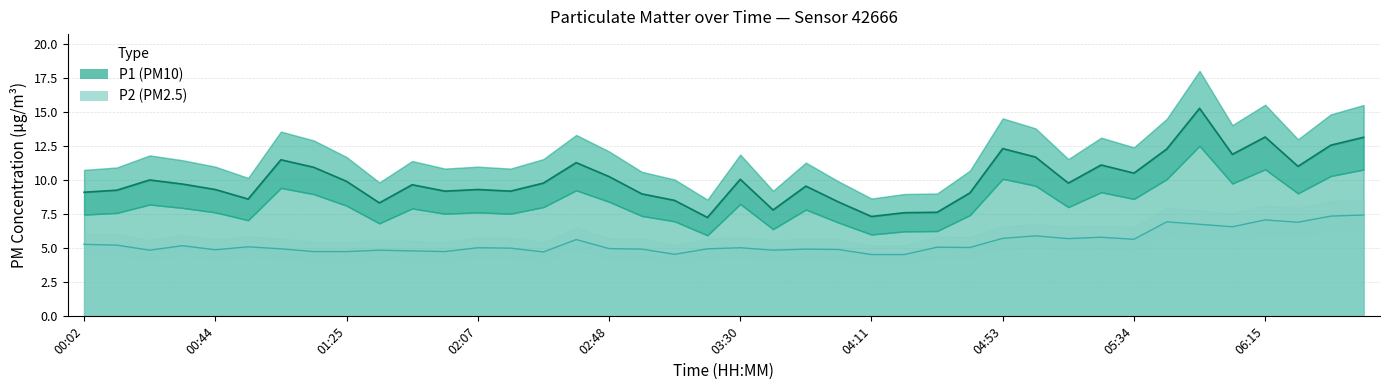

Reading left to right, extract all data points from this chart.

P1: 00:02=9.1	00:13=9.2	00:23=10.0	00:33=9.7	00:44=9.3	00:54=8.6	01:04=11.5	01:15=10.9	01:25=9.9	01:36=8.3	01:46=9.7	01:56=9.2	02:07=9.3	02:17=9.2	02:27=9.8	02:38=11.3	02:48=10.2	02:58=9.0	03:09=8.5	03:19=7.2	03:30=10.1	03:40=7.8	03:50=9.6	04:01=8.4	04:11=7.3	04:21=7.6	04:32=7.6	04:42=9.1	04:53=12.3	05:03=11.7	05:13=9.8	05:24=11.1	05:34=10.5	05:44=12.3	05:55=15.2	06:05=11.9	06:15=13.2	06:26=11.0	06:36=12.6	06:47=13.1
P2: 00:02=5.3	00:13=5.2	00:23=4.8	00:33=5.2	00:44=4.9	00:54=5.1	01:04=5.0	01:15=4.8	01:25=4.8	01:36=4.8	01:46=4.8	01:56=4.8	02:07=5.0	02:17=5.0	02:27=4.7	02:38=5.6	02:48=5.0	02:58=4.9	03:09=4.5	03:19=5.0	03:30=5.0	03:40=4.8	03:50=4.9	04:01=4.9	04:11=4.5	04:21=4.5	04:32=5.1	04:42=5.0	04:53=5.7	05:03=5.9	05:13=5.7	05:24=5.8	05:34=5.7	05:44=6.9	05:55=6.8	06:05=6.6	06:15=7.1	06:26=6.9	06:36=7.3	06:47=7.4